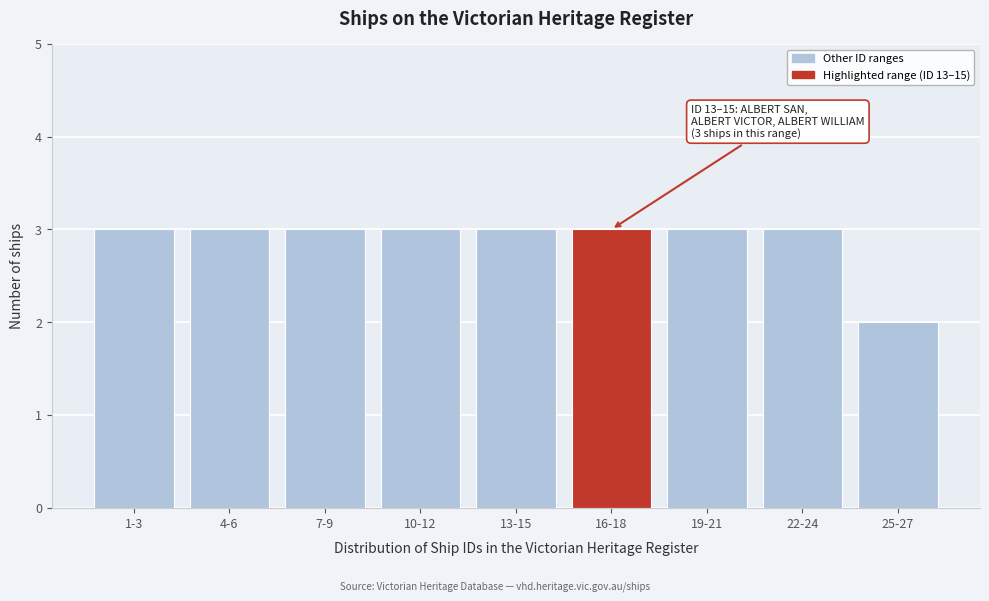

Reading left to right, transcribe all the data shown in this chart.

3	3	3	3	3	3	3	3	2